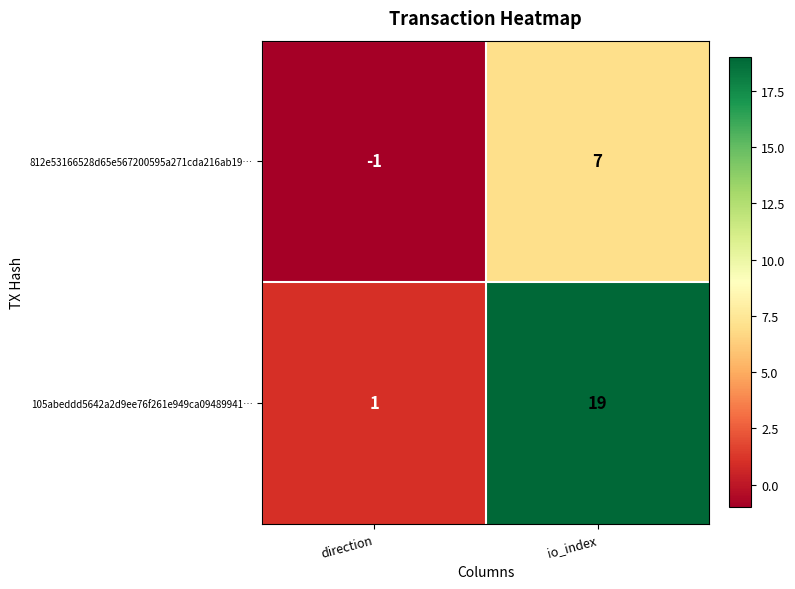

True or false: 812e53166528d65e567200595a271cda216ab19… has a value of 2 at io_index.

False